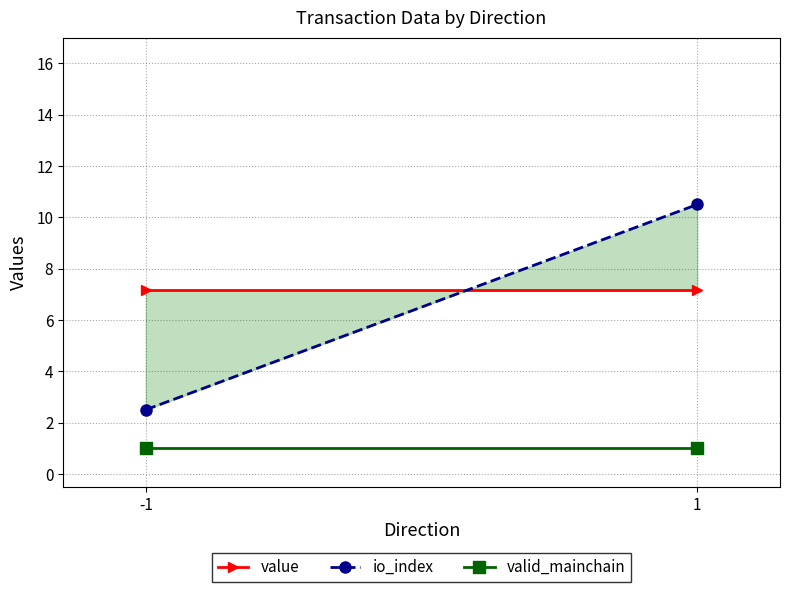

Which series has the largest total across all categories?

value